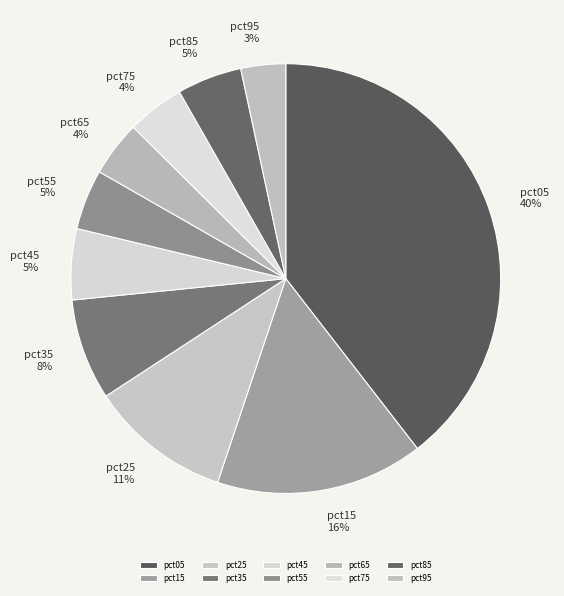

To the nearest percent, what is the average slice percentage?

10%